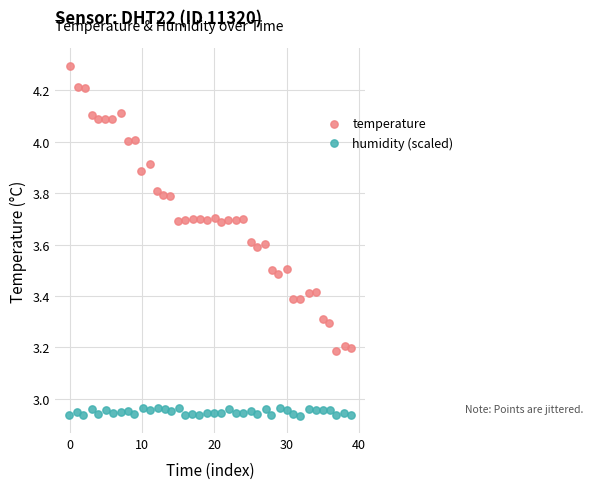

Which series contains the highest Y value?

temperature